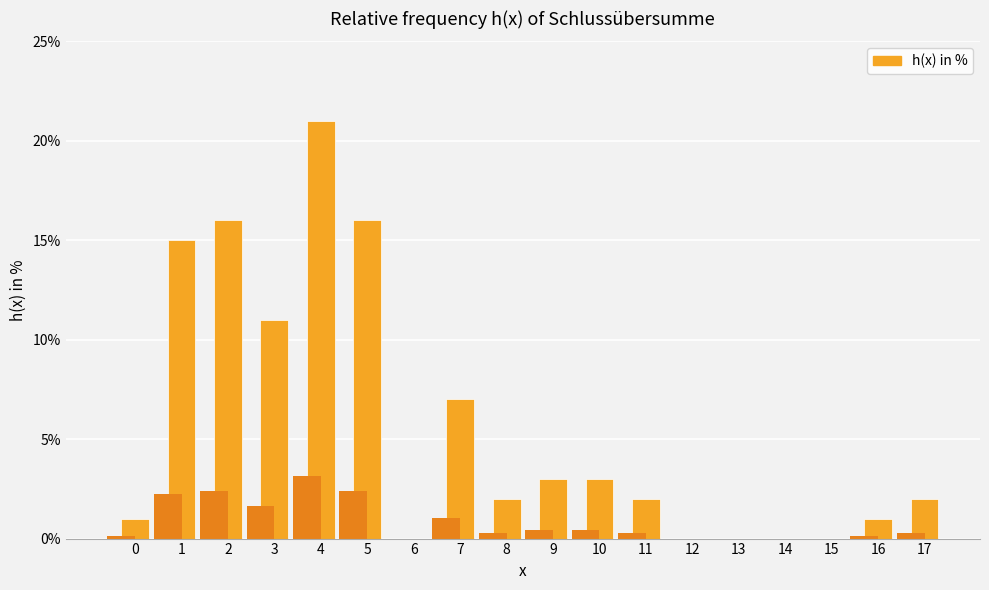

How many distinct data groups are displayed?

1